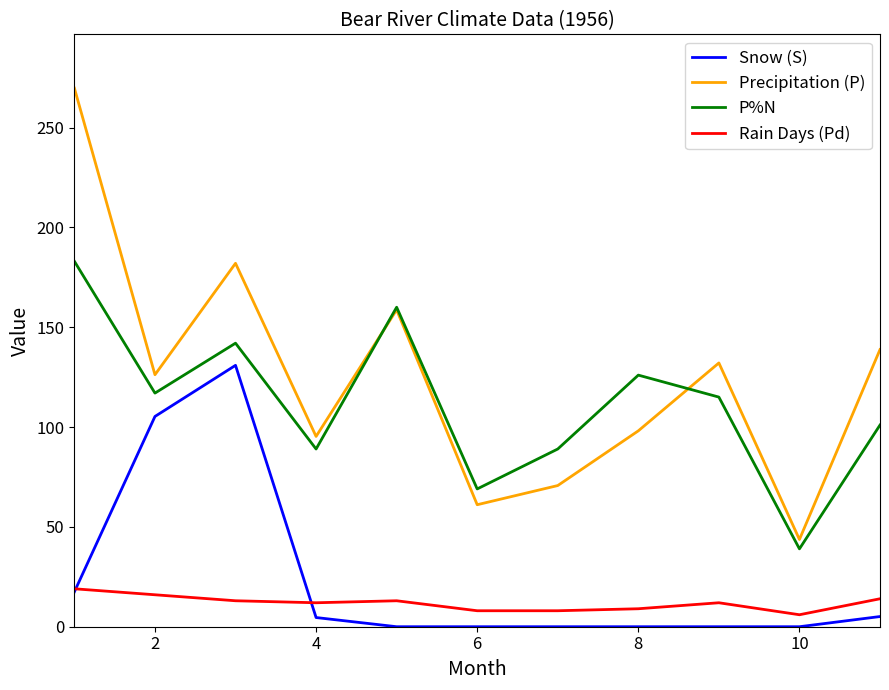

How many categories are shown in the chart?

11